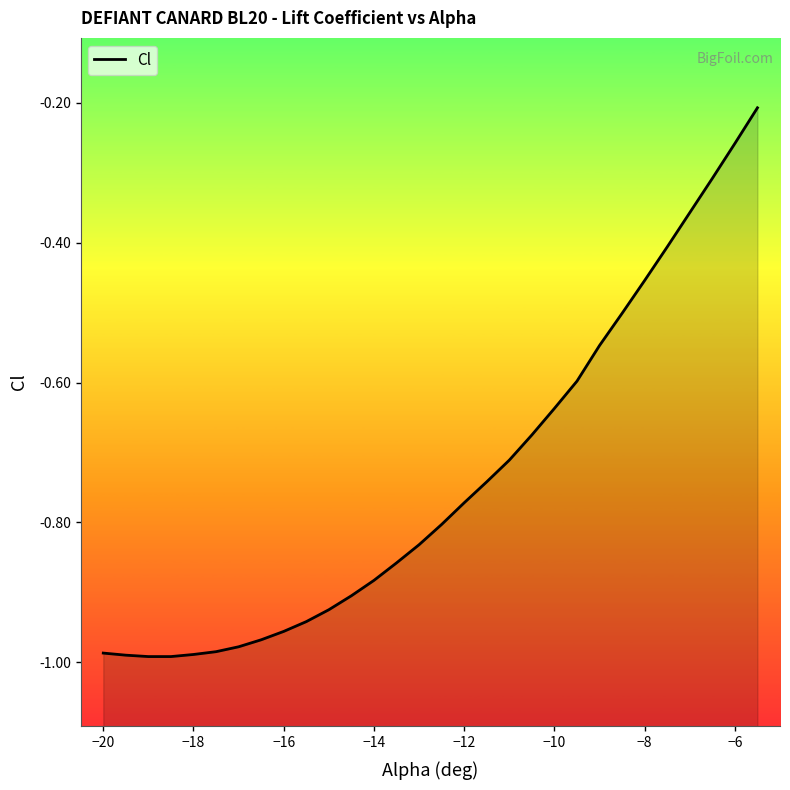

True or false: the data shows -1.4 at −4.

False